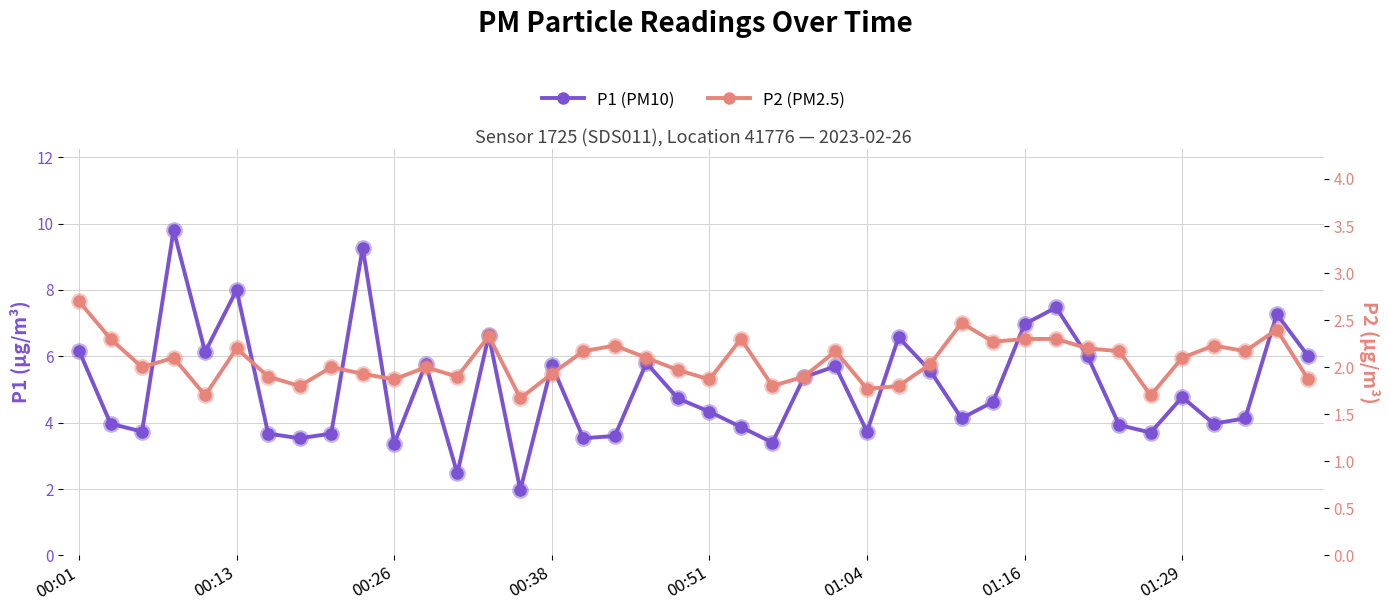

At 19, list the series in order from largest to smallest.

P1 (PM10), P2 (PM2.5)